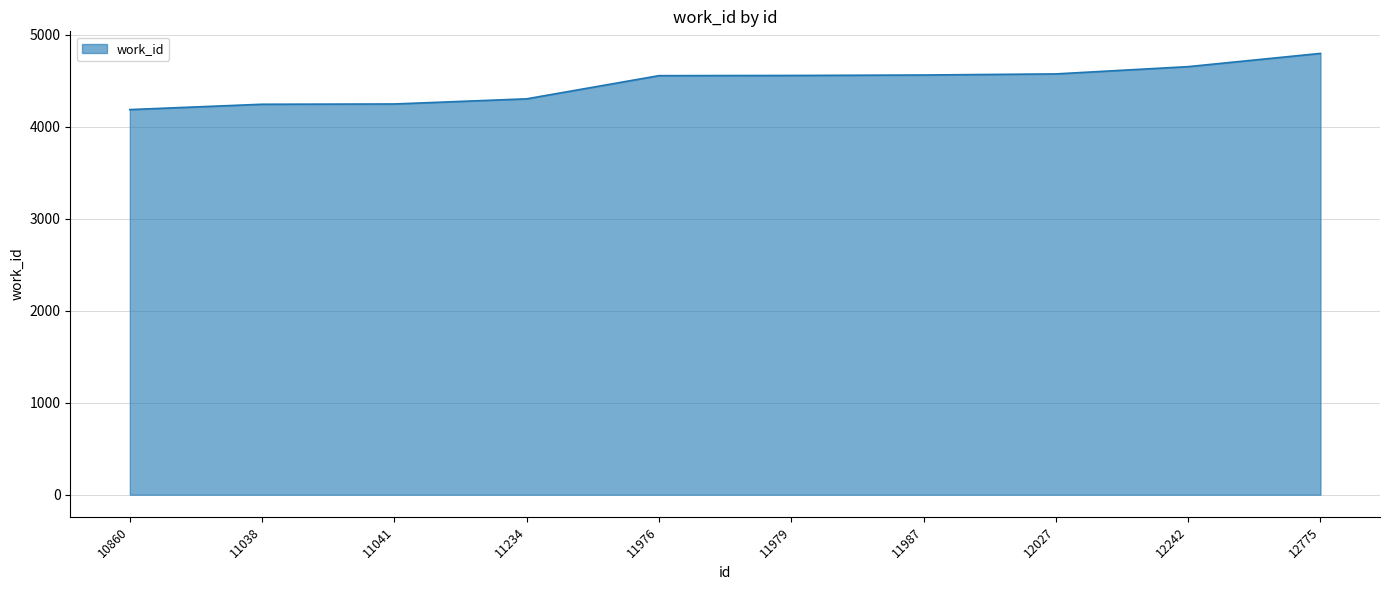

What is the smallest value displayed?

4188